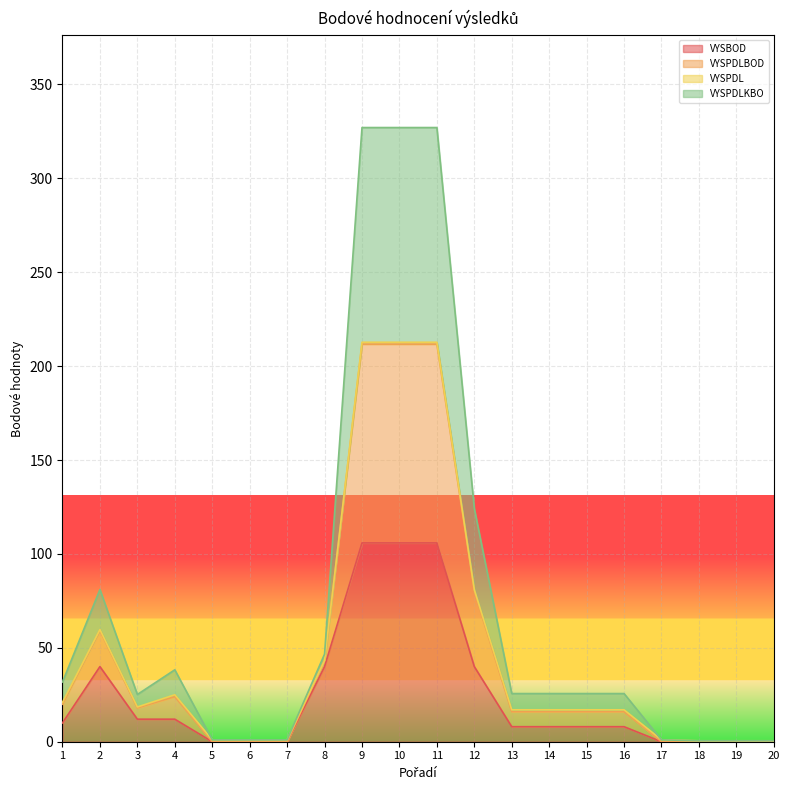

The value of VYSBOD at 8 is 18.7. True or false?

False